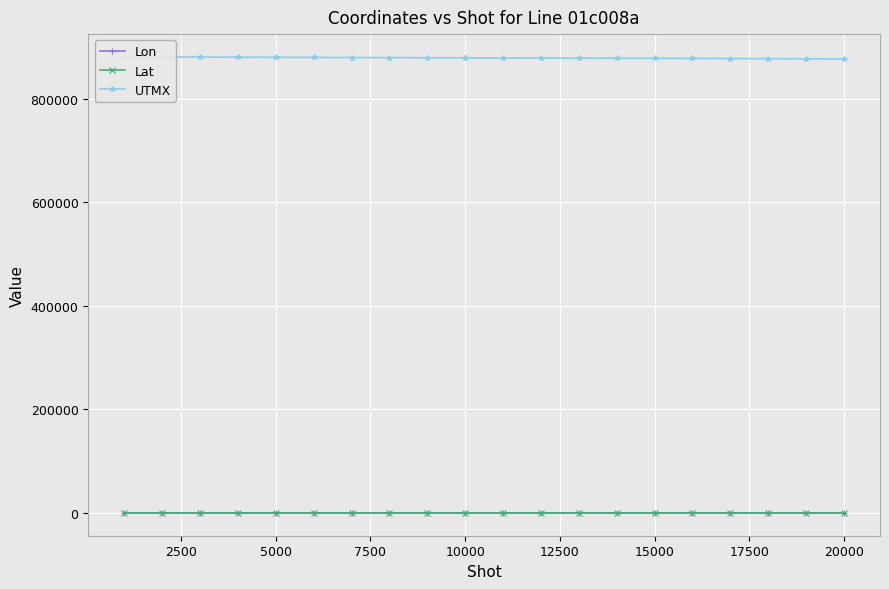

List the series in order of their peak value, highest first.

UTMX, Lat, Lon